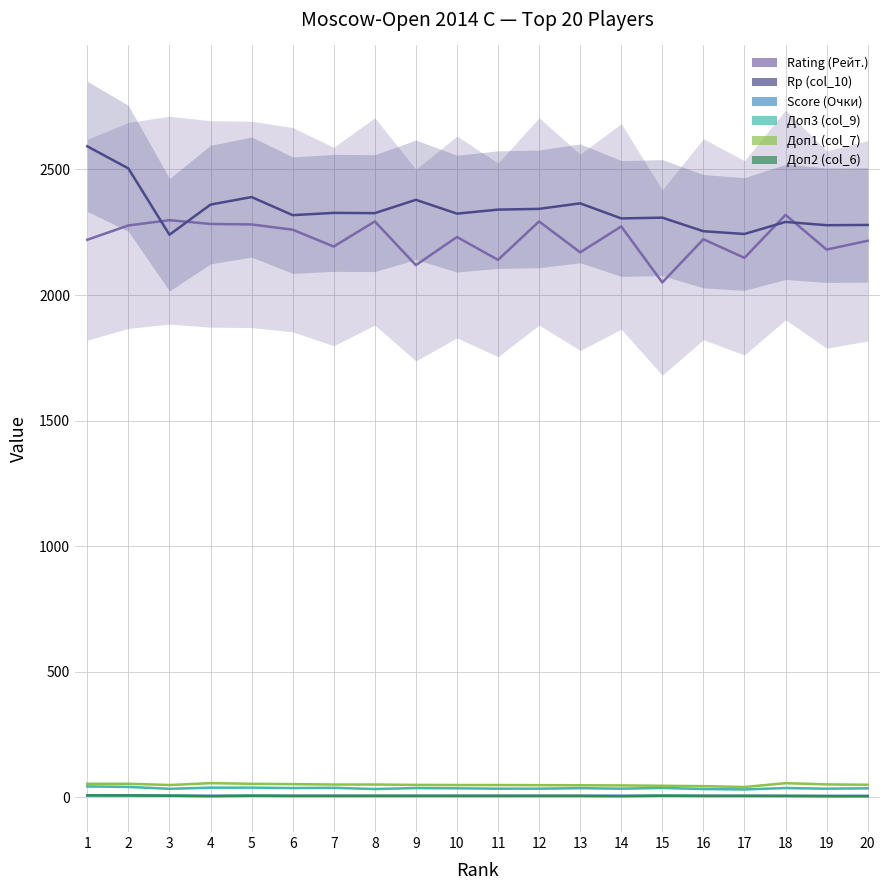

How many values in the Доп1 (col_7) series exceed 50?

10